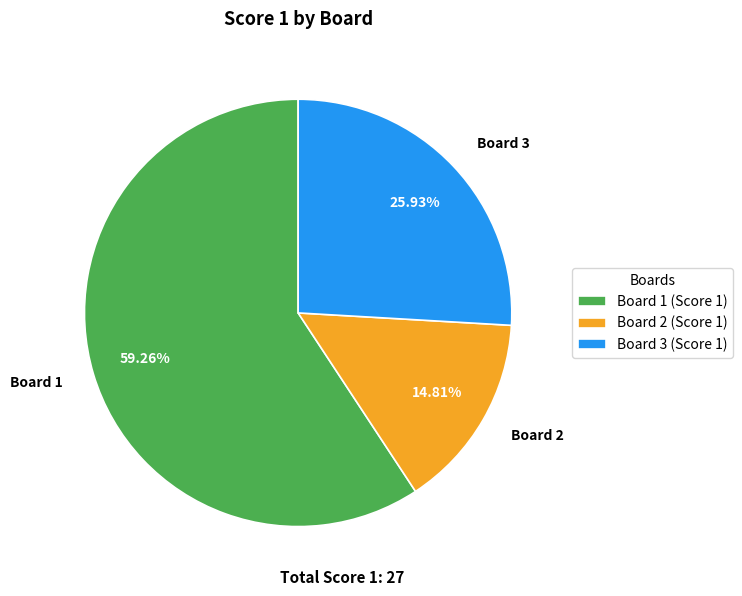

To the nearest percent, what is the difference between the Board 3 and Board 1 slice percentages?

33%